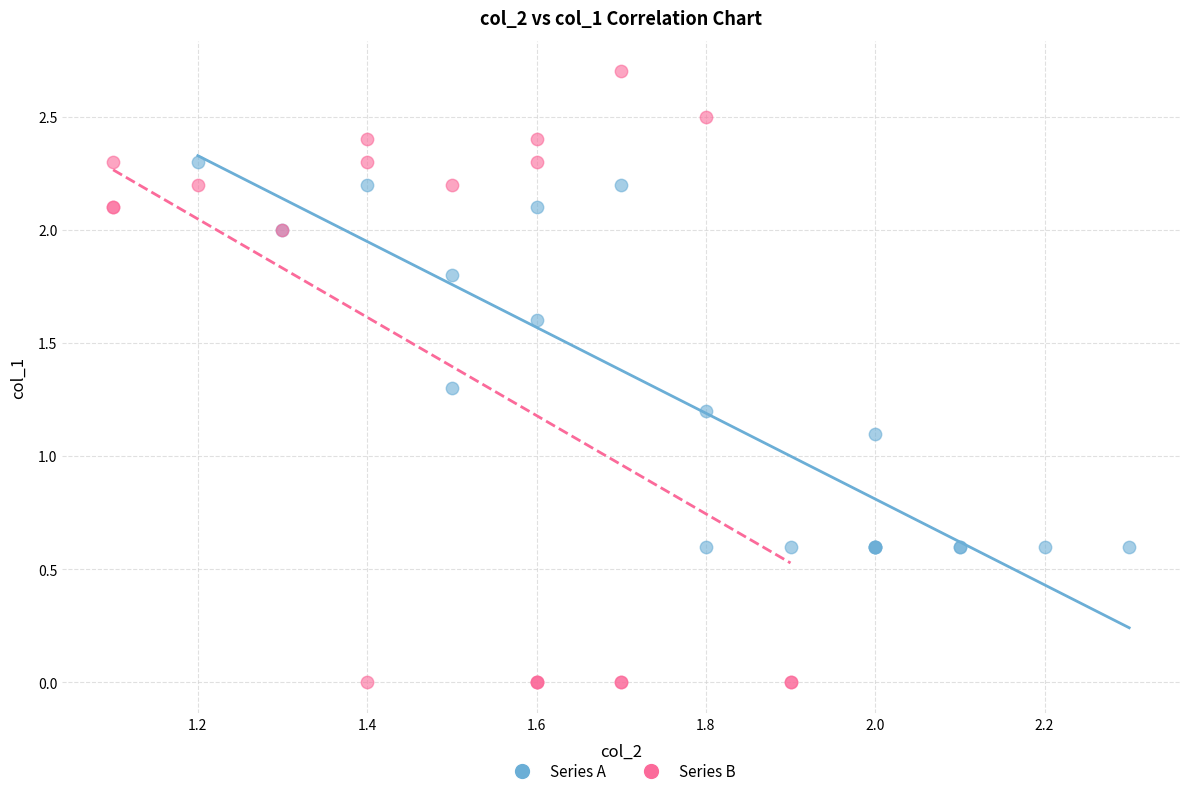

Which series contains the highest Y value?

Series B